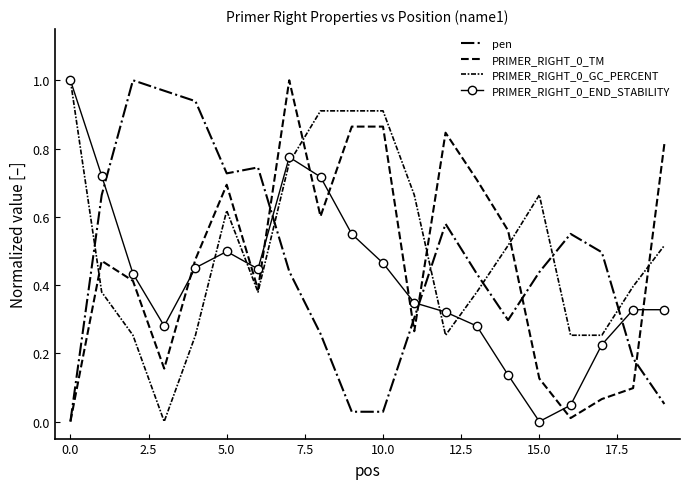

At how many categories does at least one series exceed 0?

20